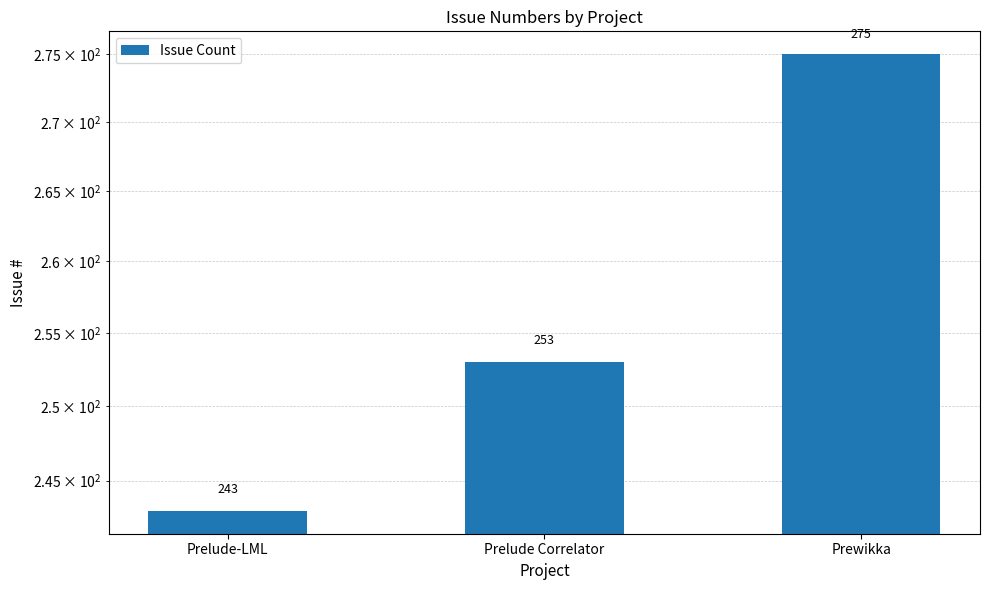

Where does the data first go above 253?

Prewikka